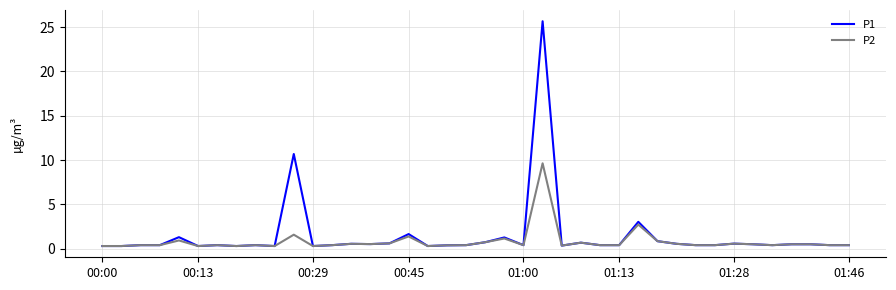

What is the highest value of the P2 series?

9.6